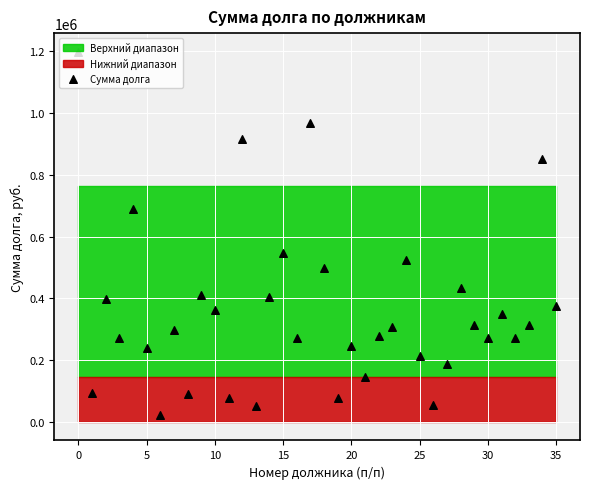

Approximately how many times larger is the value at 0 compared to 25?

4.2